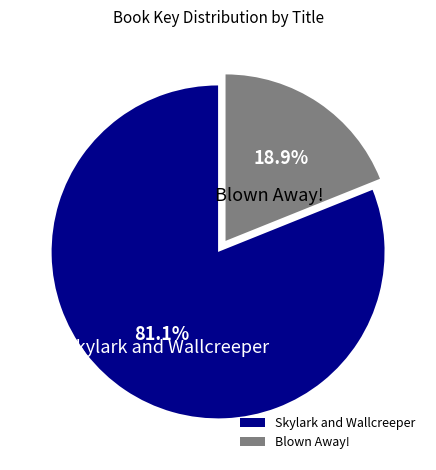

What percentage is the Blown Away! slice, to the nearest percent?

19%